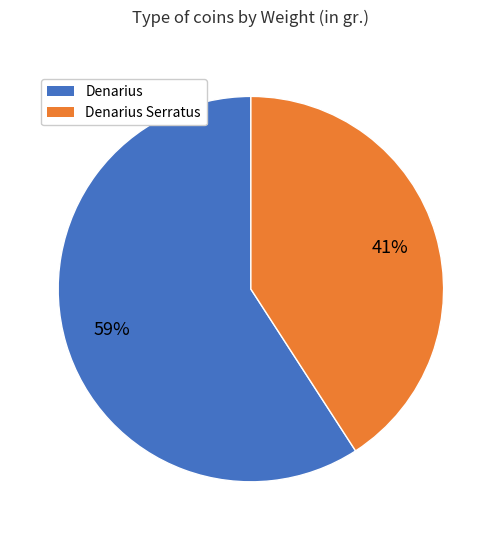

Between Denarius and Denarius Serratus, which is larger?

Denarius